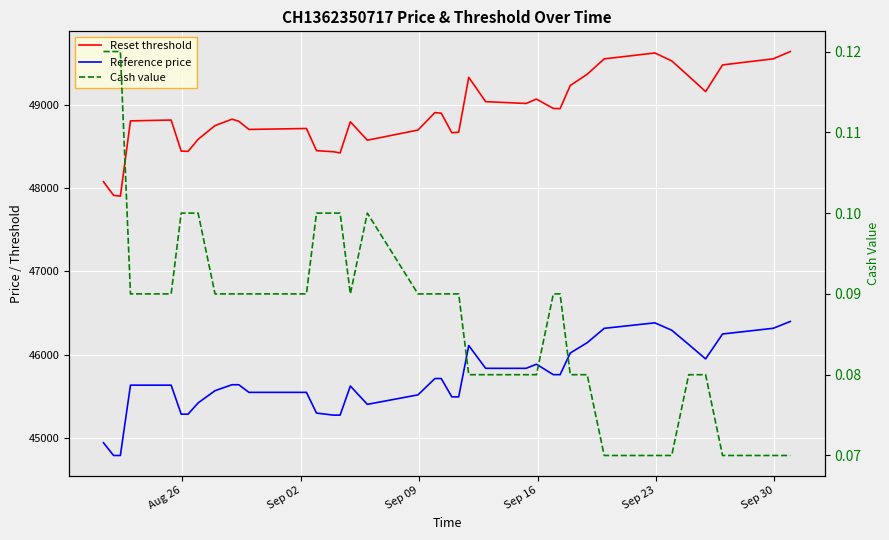

How many values in the Reset threshold series are below 48821?

19